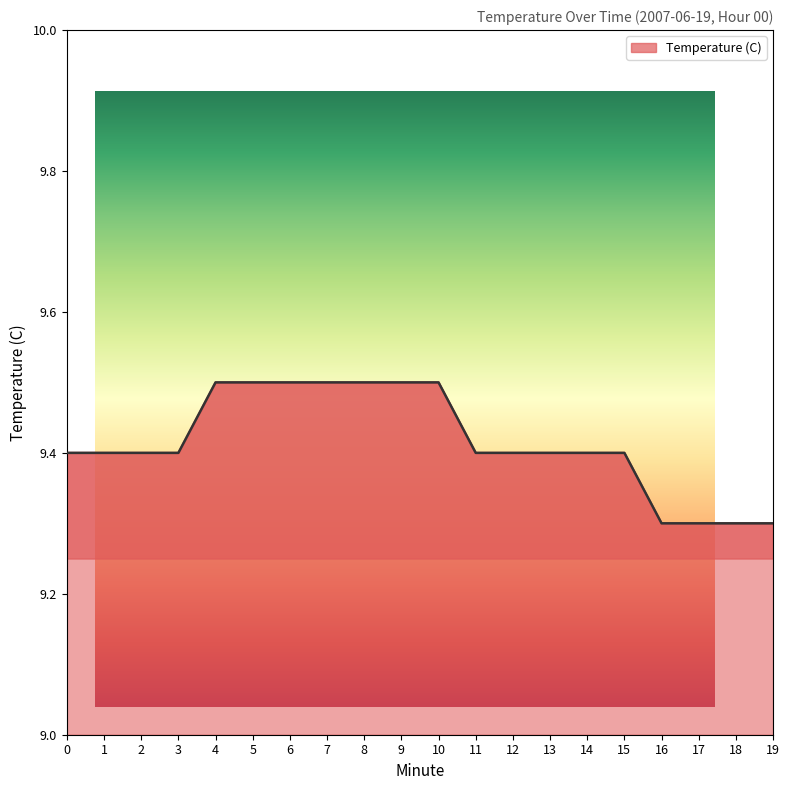

What is the difference between the maximum and minimum values?

0.2